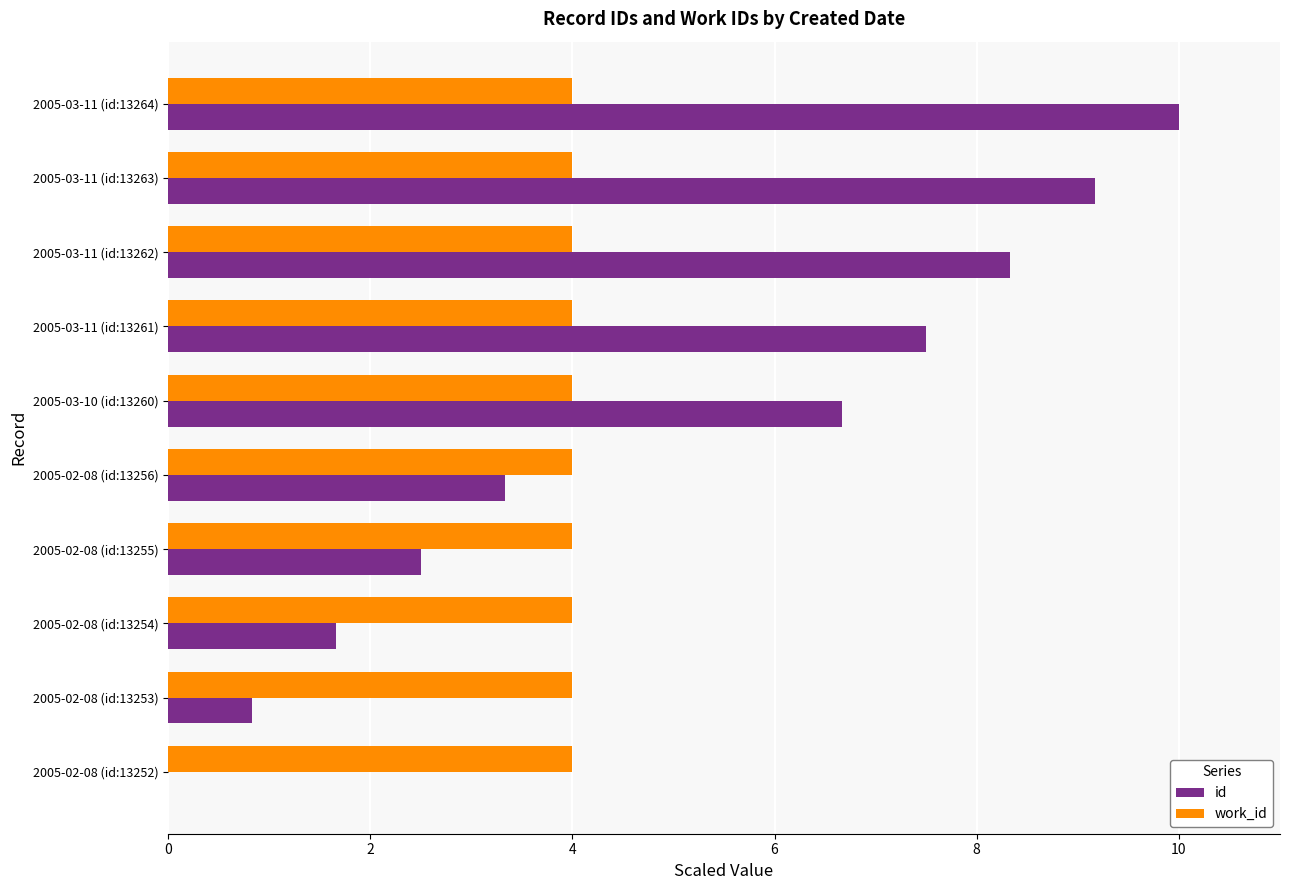

What is the average value of the work_id series?

4.0